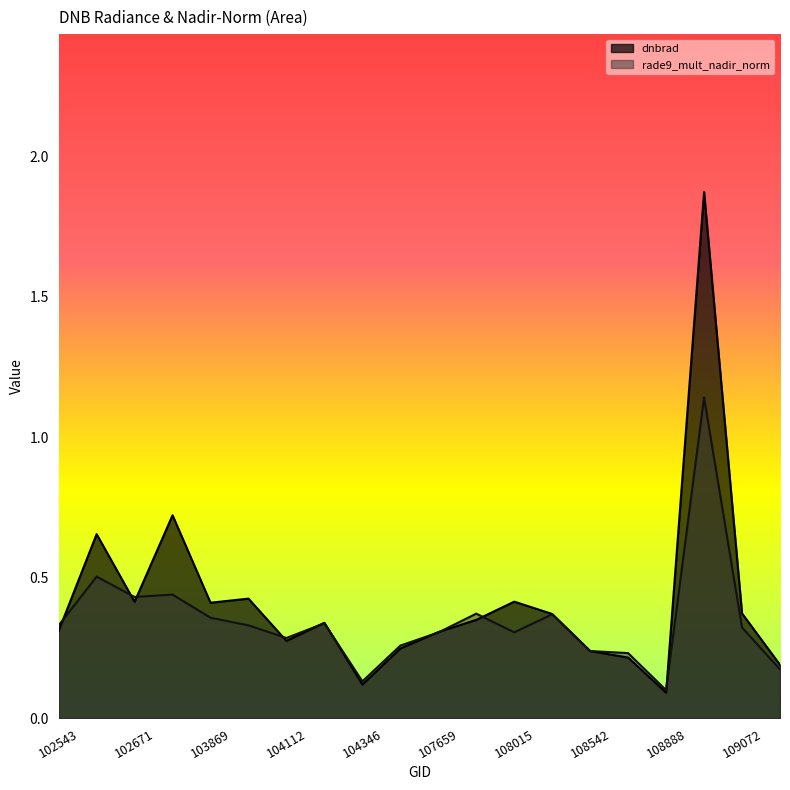

The dnbrad series shows 0.3 at 104229. True or false?

True